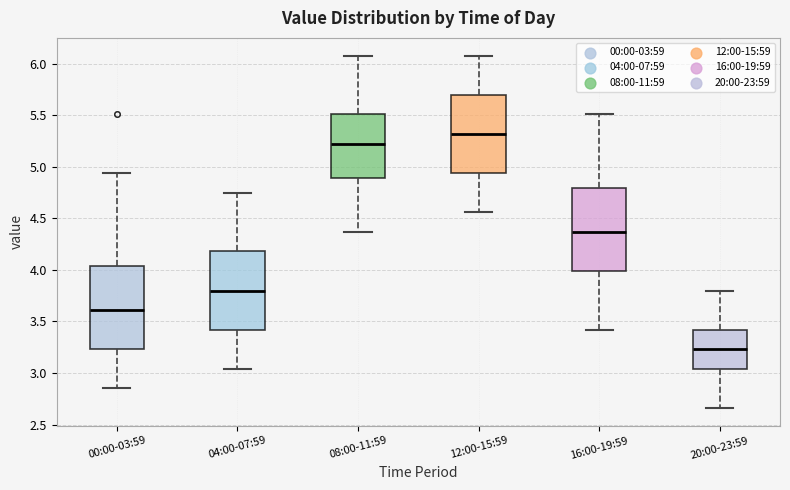

Reading left to right, transcribe this box plot: for each box, give where its median line is, the range the box spans, and where its two whiskers end, as read against the y-axis. The values are not printed on the chart, so give them approximately, as read against the axis.

00:00-03:59: median 3.60, box 3.25 to 4.05, whiskers 2.85 to 4.95
04:00-07:59: median 3.80, box 3.40 to 4.20, whiskers 3.05 to 4.75
08:00-11:59: median 5.25, box 4.90 to 5.50, whiskers 4.35 to 6.10
12:00-15:59: median 5.30, box 4.95 to 5.70, whiskers 4.55 to 6.10
16:00-19:59: median 4.35, box 4.00 to 4.80, whiskers 3.40 to 5.50
20:00-23:59: median 3.25, box 3.05 to 3.40, whiskers 2.65 to 3.80